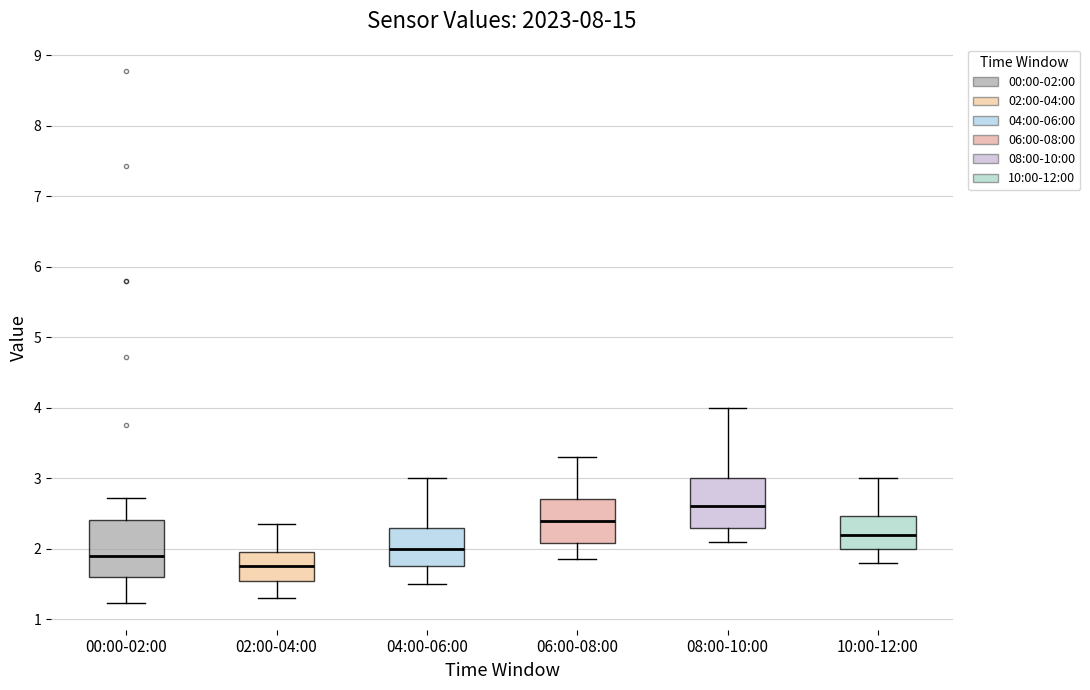

Reading left to right, read every box against the y-axis: the position of its median line, the range the box covers, and the ends of its whiskers. The values are not printed on the chart, so give them approximately, as read against the axis.

00:00-02:00: median 1.9, box 1.6 to 2.4, whiskers 1.2 to 2.7
02:00-04:00: median 1.8, box 1.6 to 2.0, whiskers 1.3 to 2.4
04:00-06:00: median 2.0, box 1.8 to 2.3, whiskers 1.5 to 3.0
06:00-08:00: median 2.4, box 2.1 to 2.7, whiskers 1.9 to 3.3
08:00-10:00: median 2.6, box 2.3 to 3.0, whiskers 2.1 to 4.0
10:00-12:00: median 2.2, box 2.0 to 2.5, whiskers 1.8 to 3.0